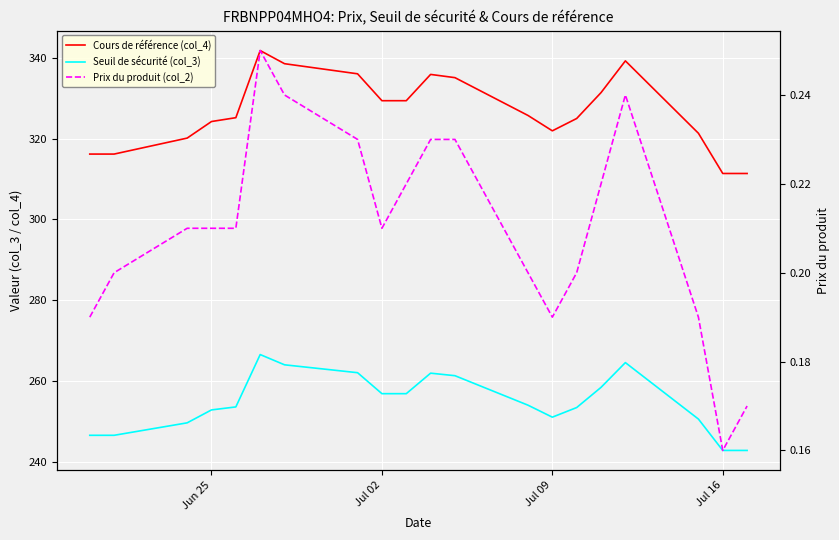

How many lines are shown in the chart?

3